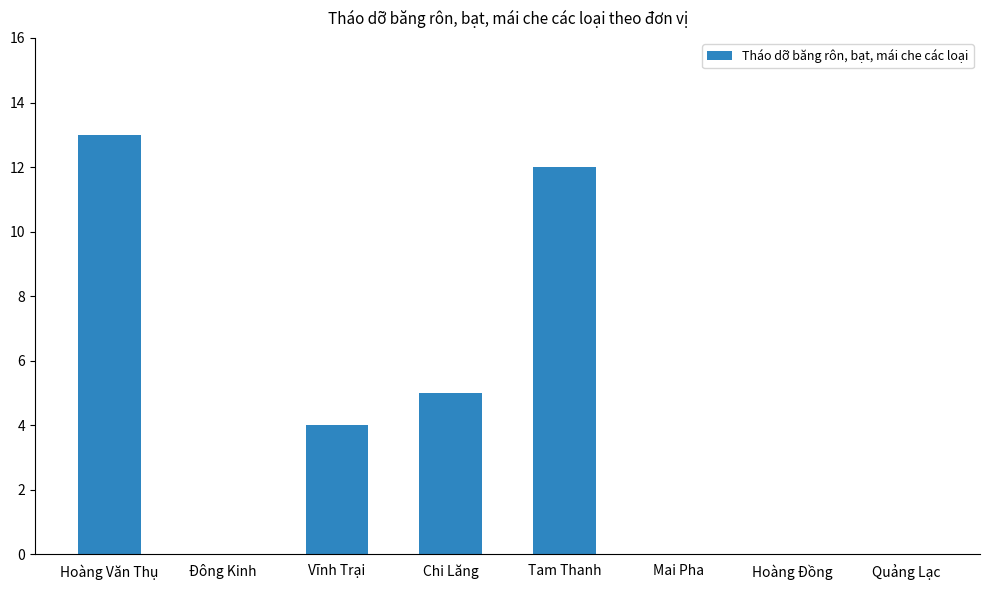

True or false: the data shows 0 at Quảng Lạc.

True